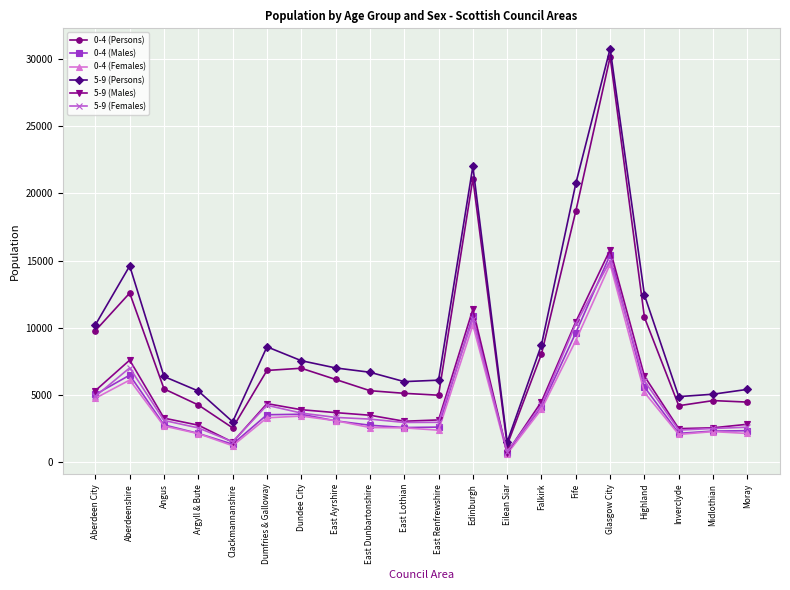

Where is the first local maximum for 0-4 (Females)?

Aberdeenshire